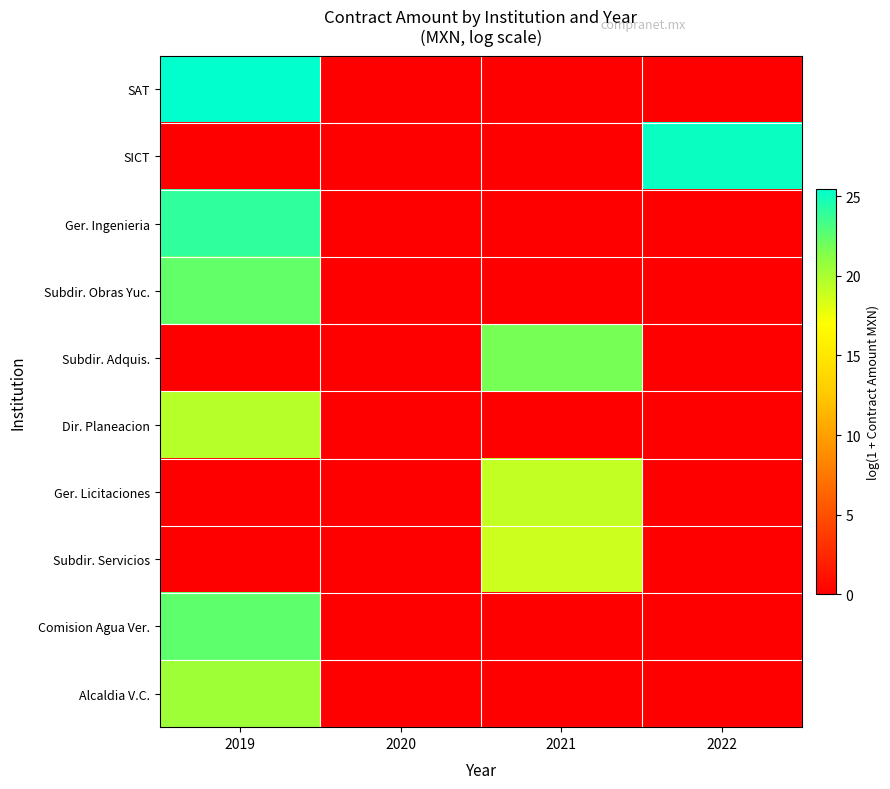

Which label corresponds to the smallest value in the chart?

2020